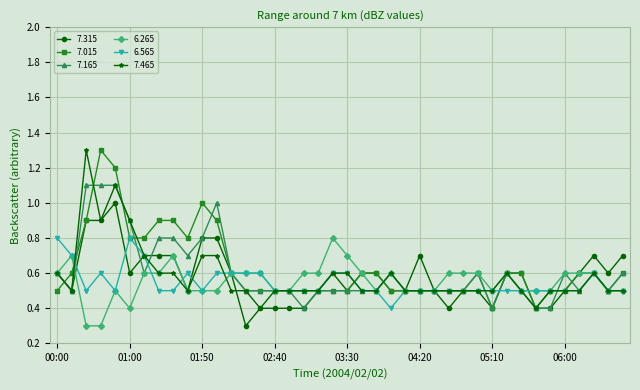

True or false: 7.015 and 7.165 cross at least once.

True